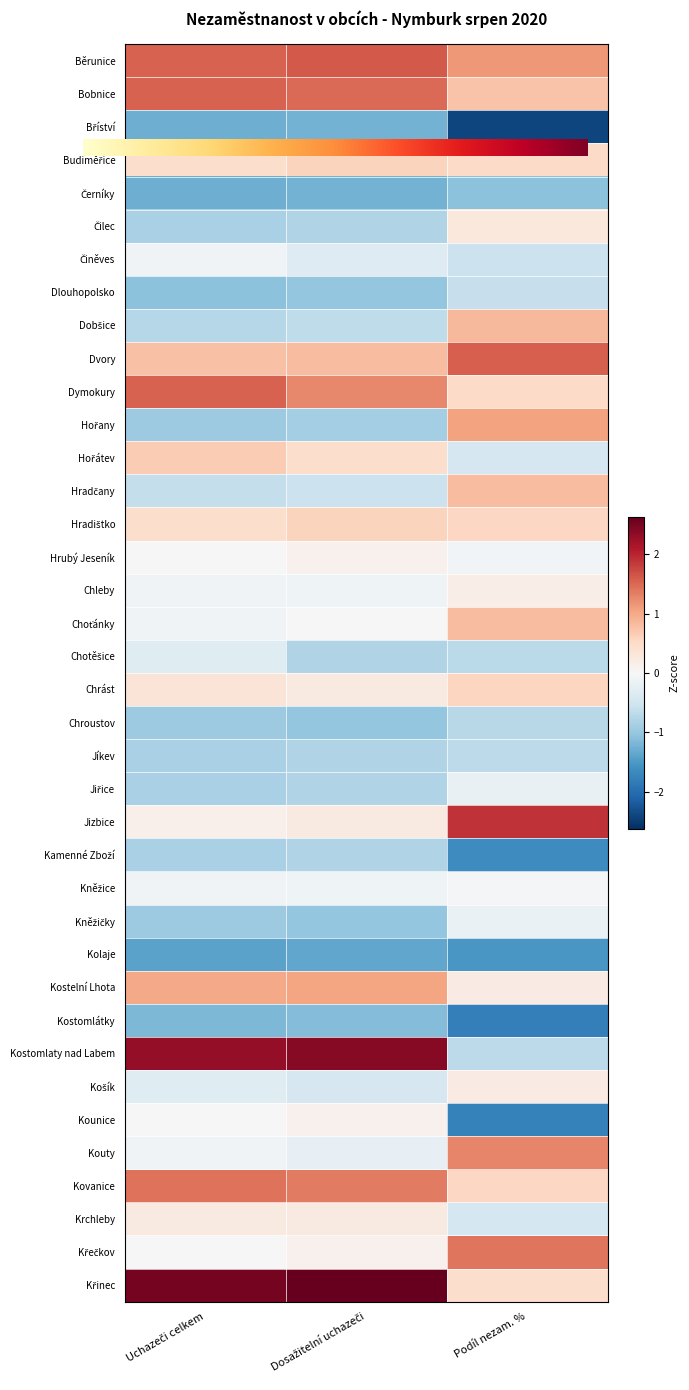

Is it true that Chotěšice equals -0.4 at Podíl nezam. %?

False